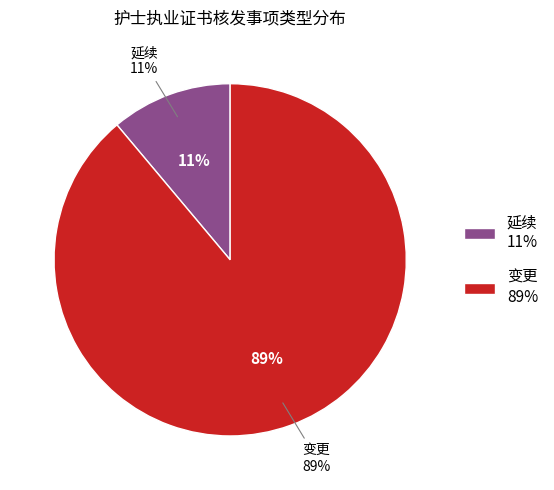

Approximately how many times larger is the value at 变更 compared to 延续?

8.0